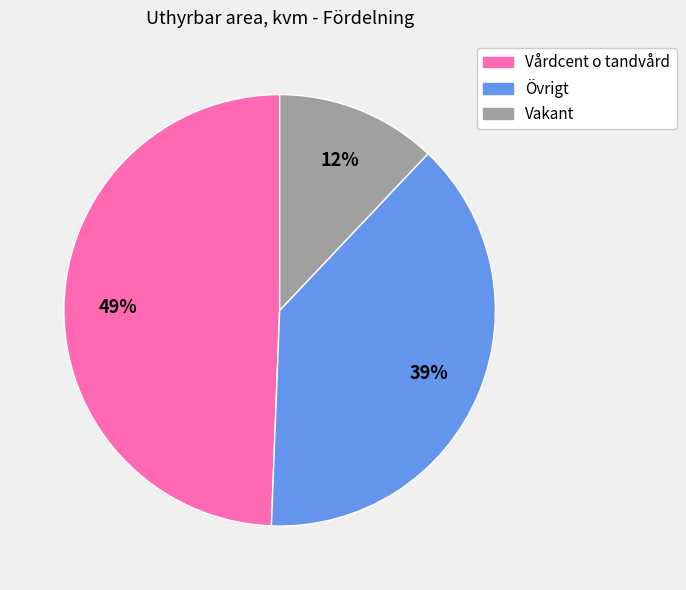

Is there any slice that represents more than half of the pie?

No